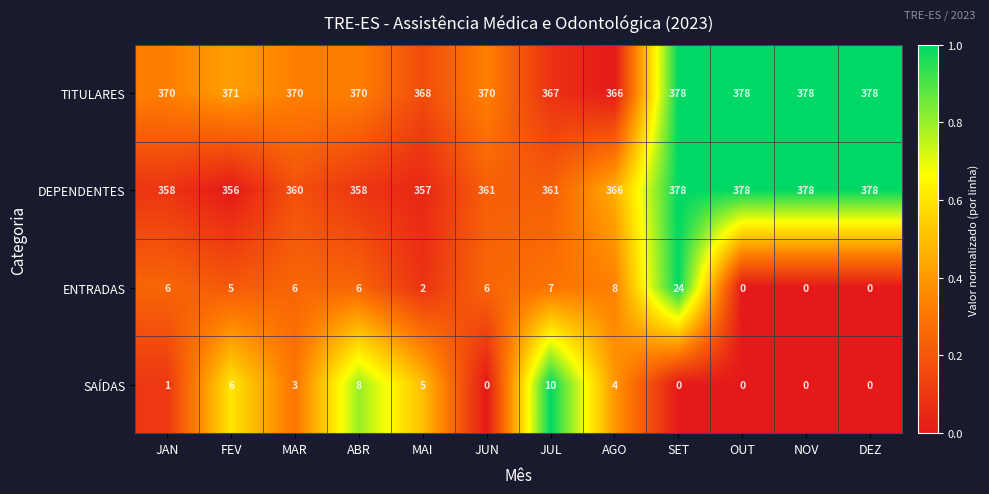

What is the maximum value shown in the chart?

378